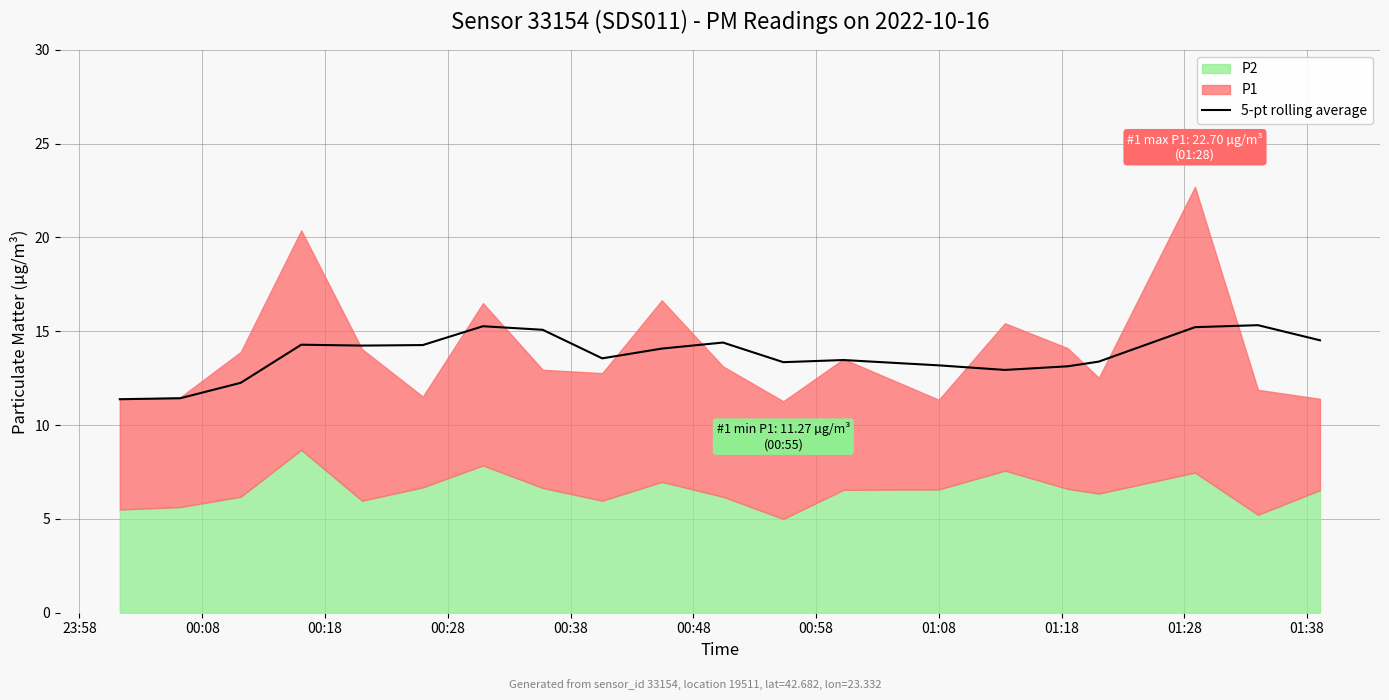

What is the difference between the maximum and minimum values?

3.9